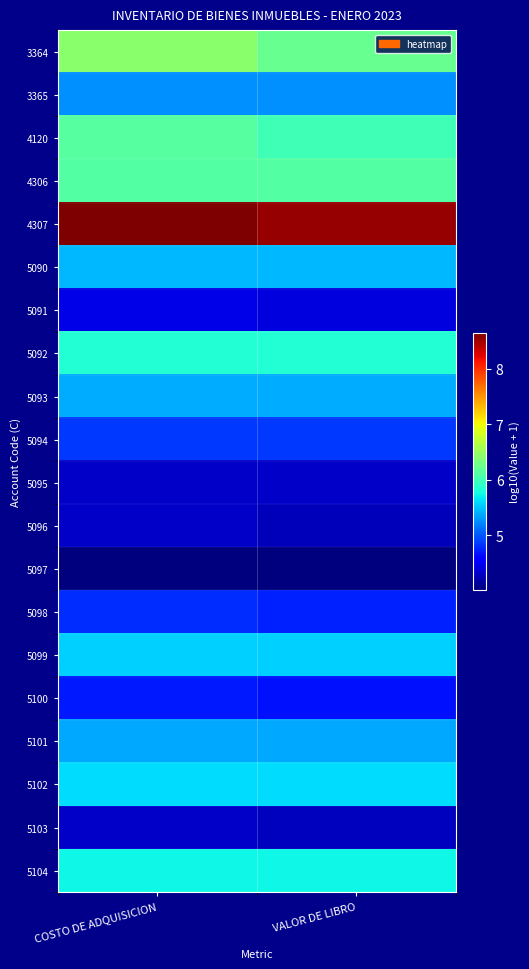

At how many categories does at least one series exceed 6?

2